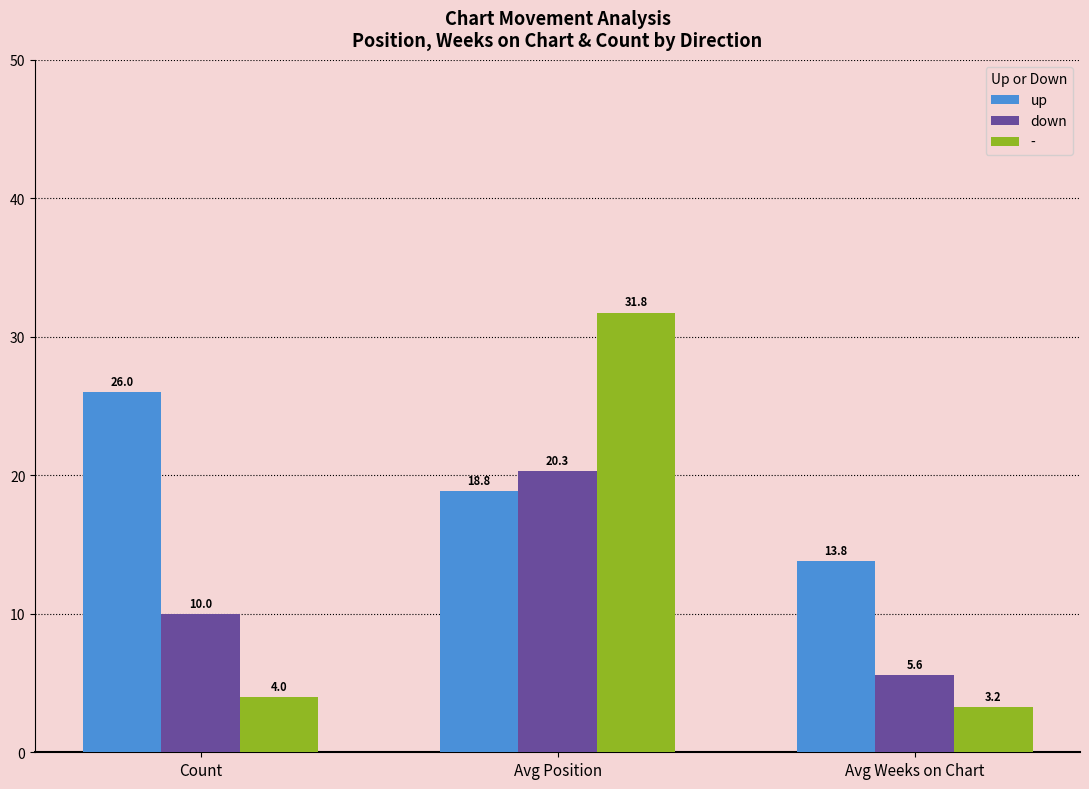

At which label does up first exceed 18?

Count